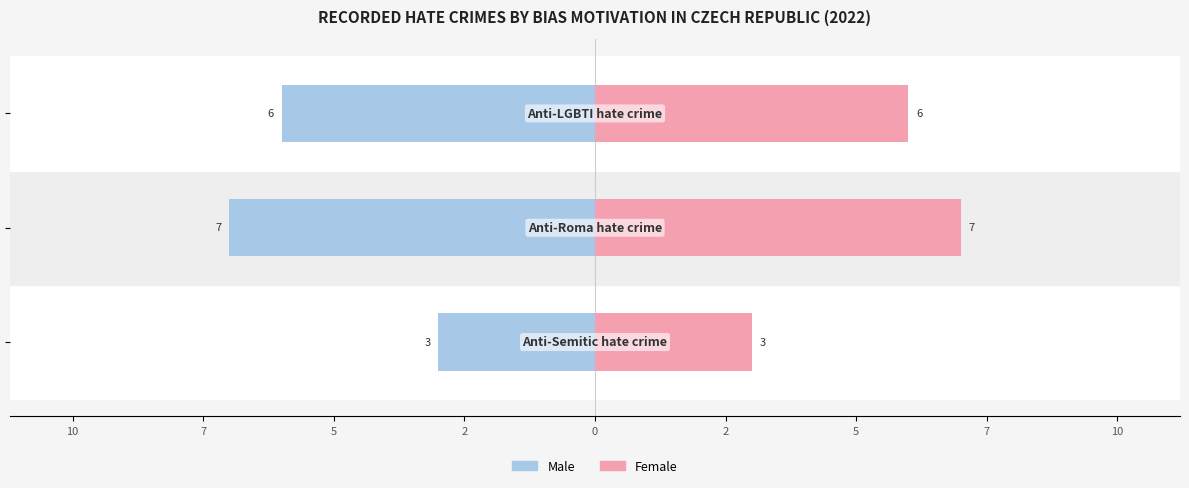

Reading left to right, extract all data points from this chart.

Male: -3	-7	-6
Female: 3	7	6